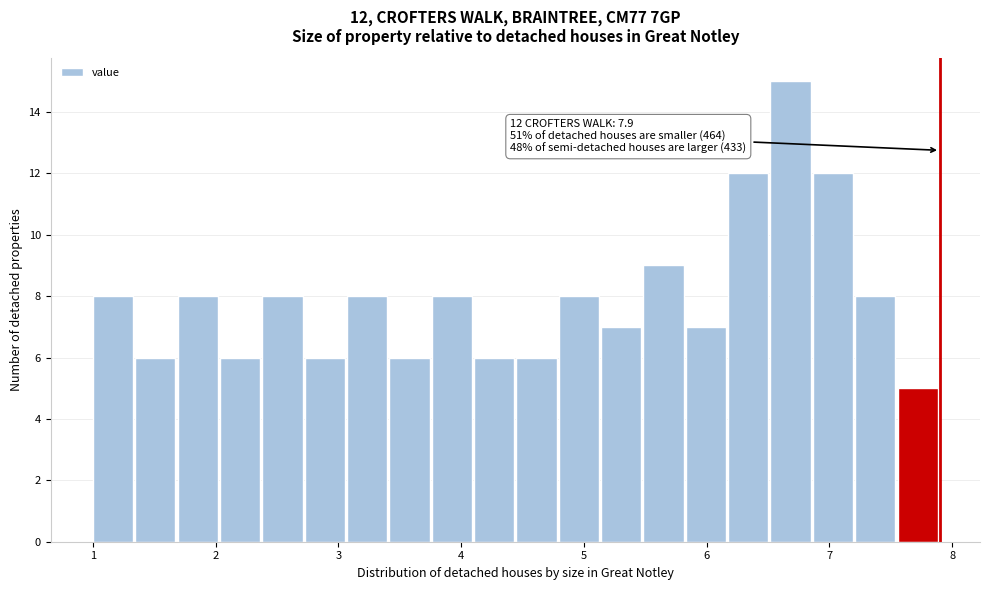

Around what value on the x-axis is the tallest bar? Give the approximate position of its centre, as read against the axis.

6.7